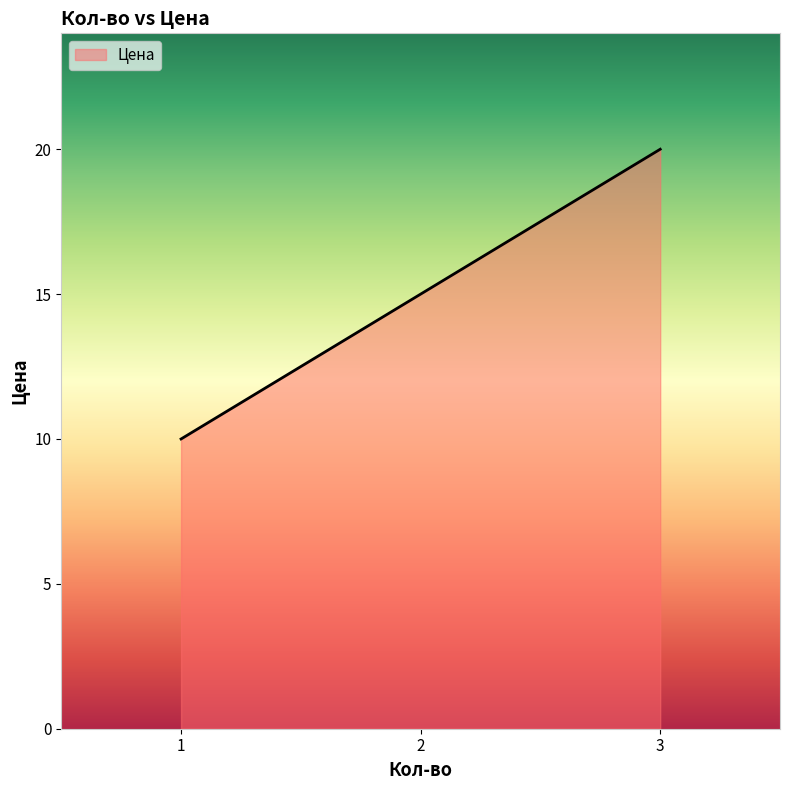

The chart shows a value of 6 at 1. True or false?

False